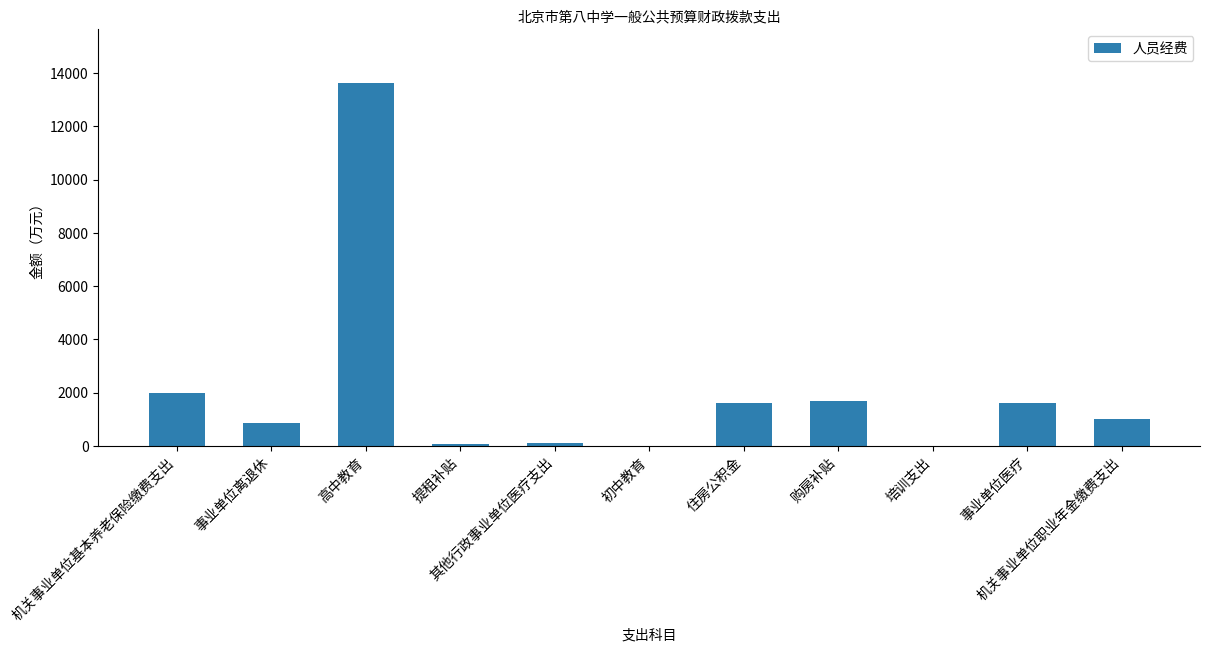

Is it true that the value at 机关事业单位职业年金缴费支出 is 994.6?

True